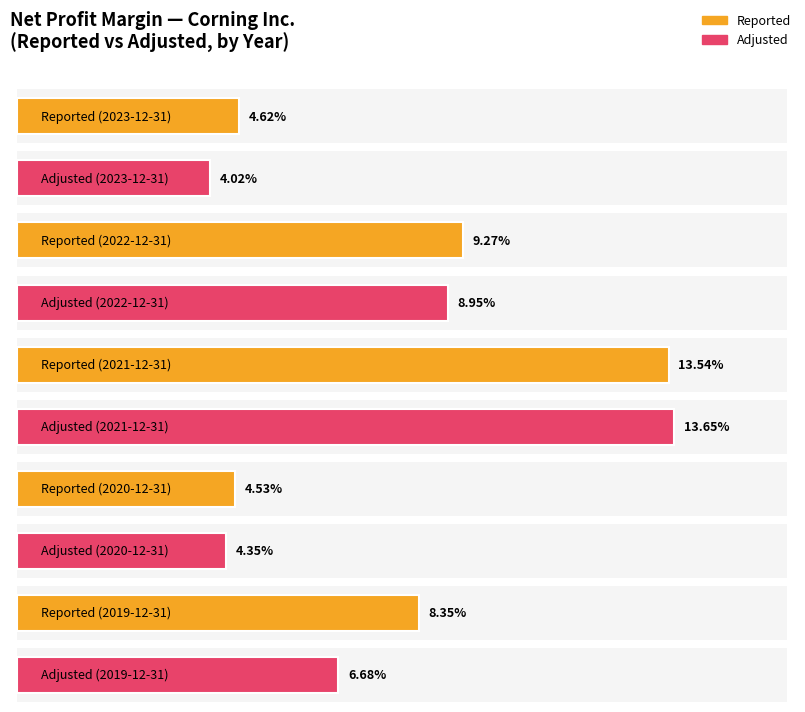

Reading left to right, extract all data points from this chart.

Reported: 0.0	0.1	0.1	0.0	0.1
Adjusted: 0.0	0.1	0.1	0.0	0.1